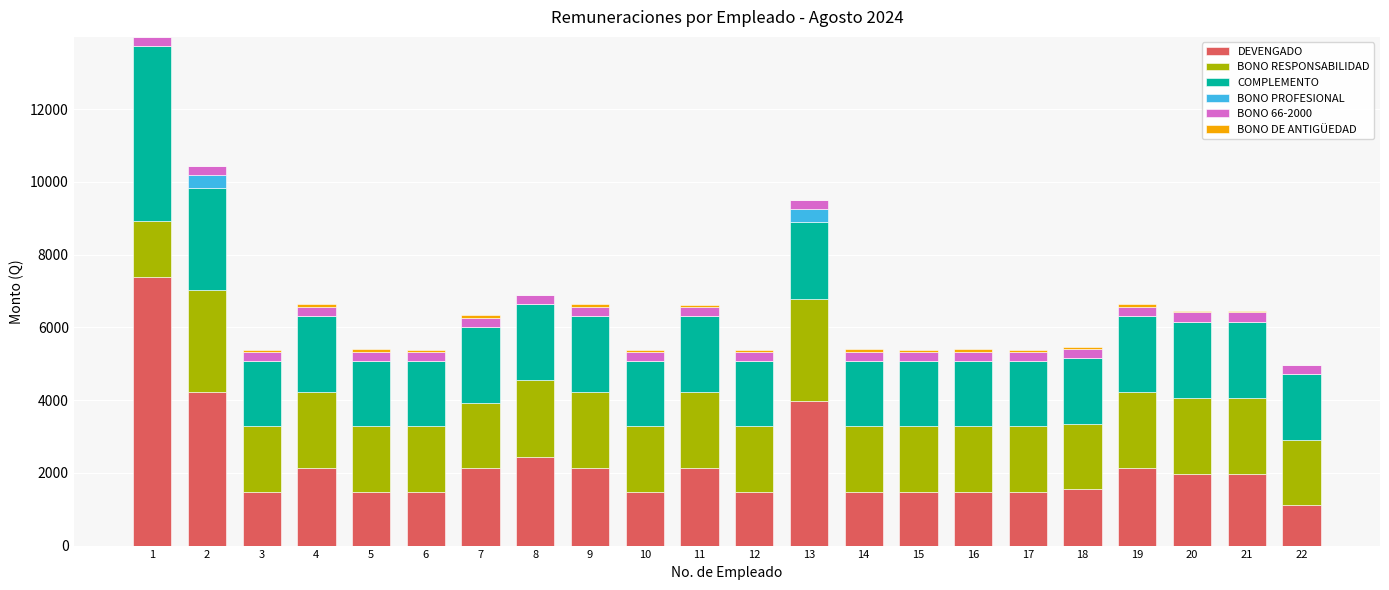

Count the number of categories in the chart.

22